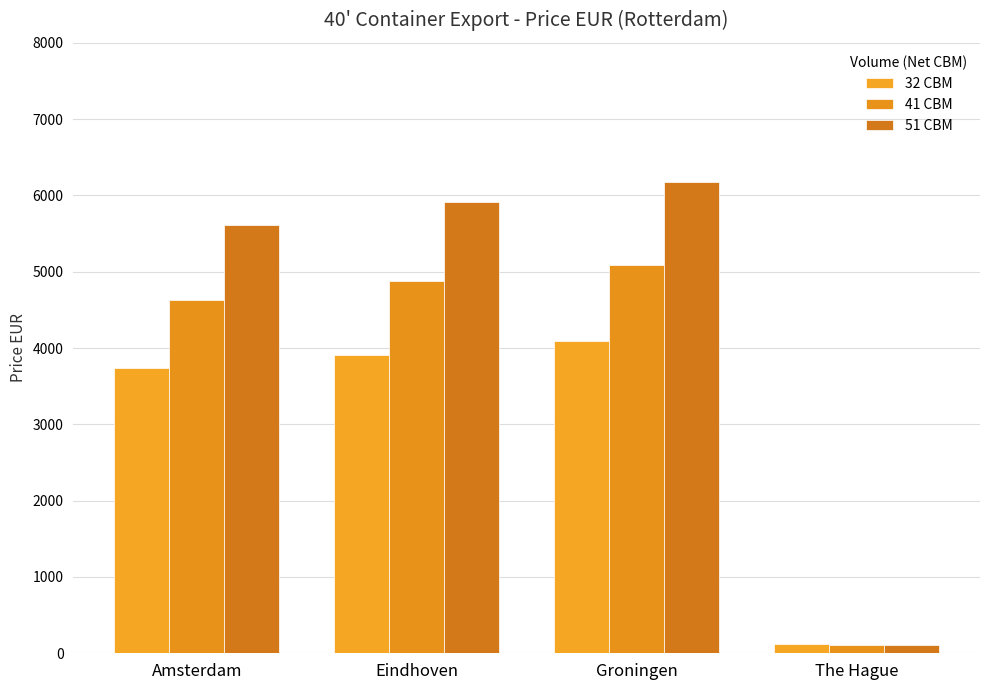

Rank the categories by 51 CBM value from highest to lowest.

Groningen, Eindhoven, Amsterdam, The Hague